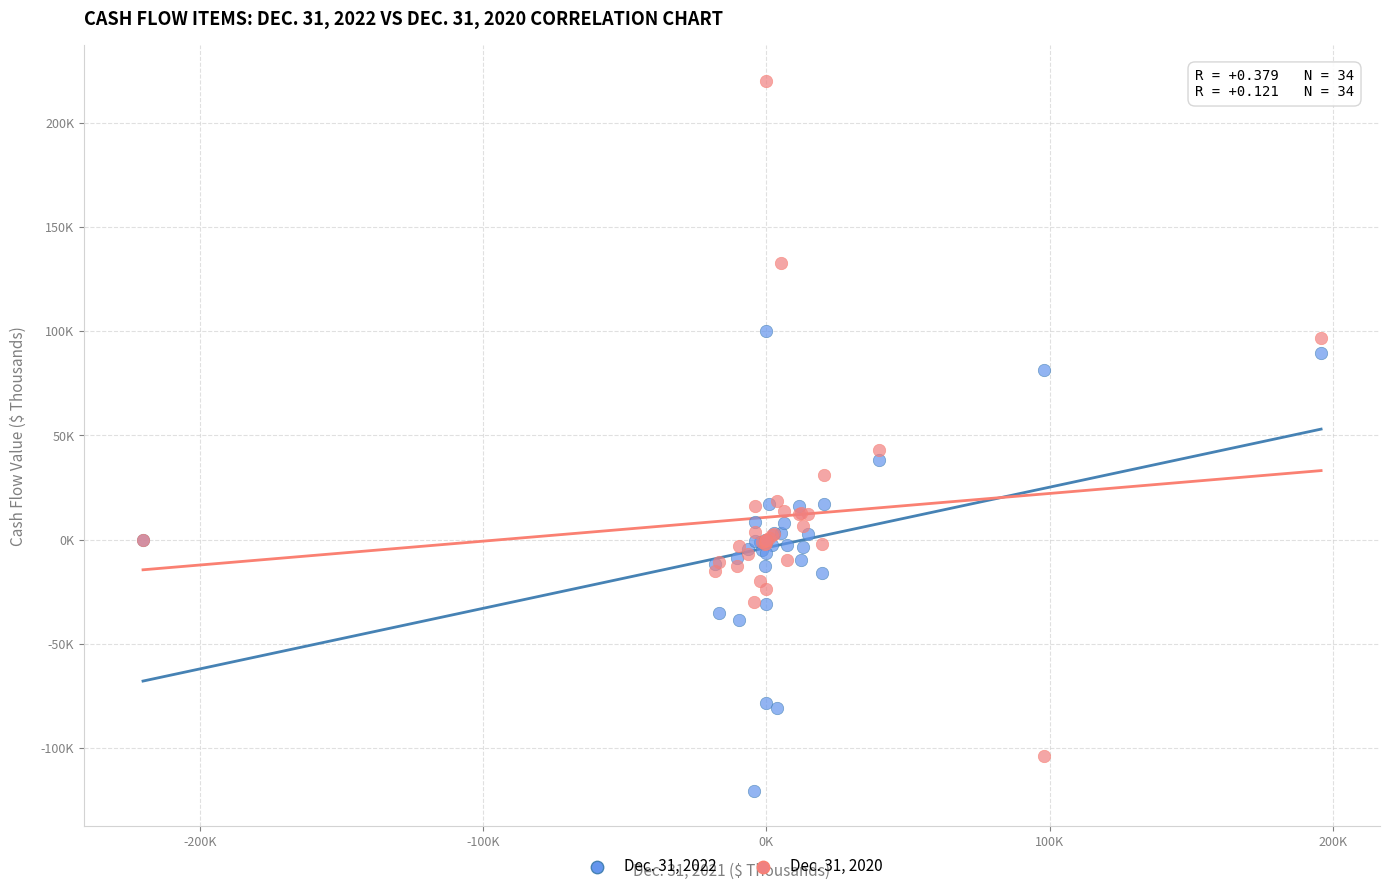

Which series reaches the maximum Y coordinate?

Dec. 31, 2020